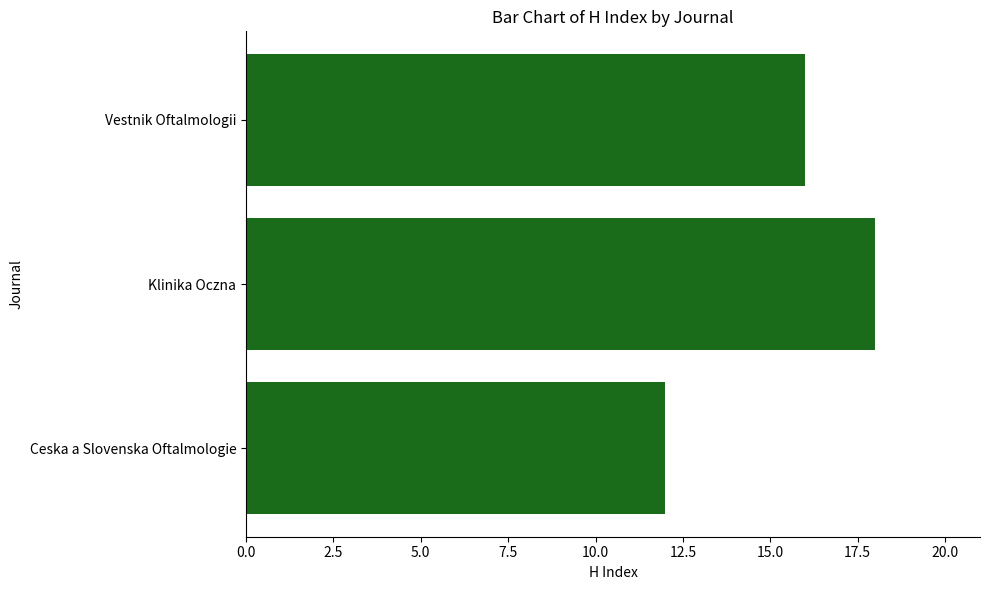

List the labels in order of value, largest first.

Klinika Oczna, Vestnik Oftalmologii, Ceska a Slovenska Oftalmologie